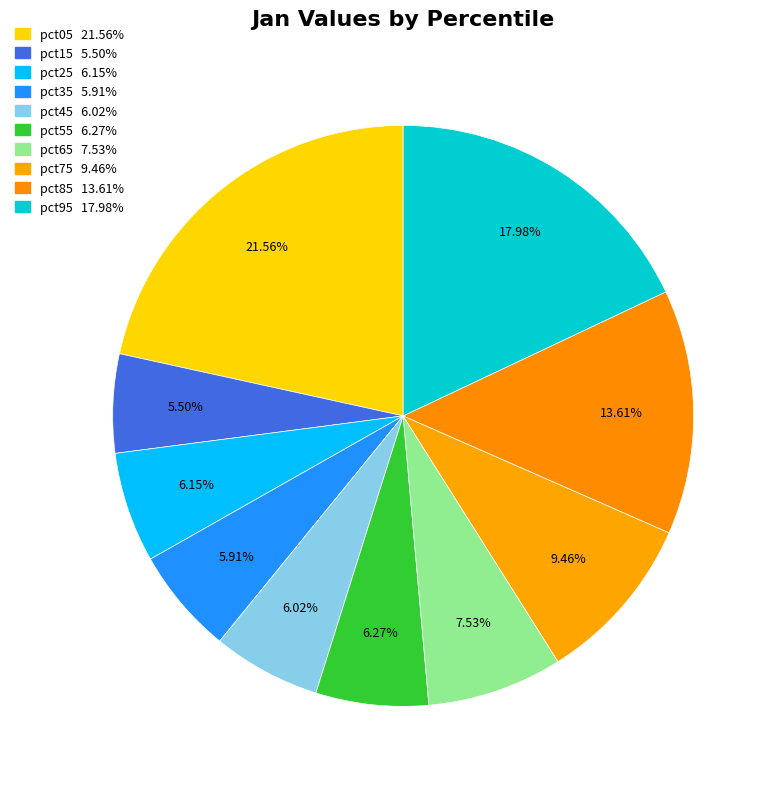

To the nearest percent, what portion does pct35 represent?

6%